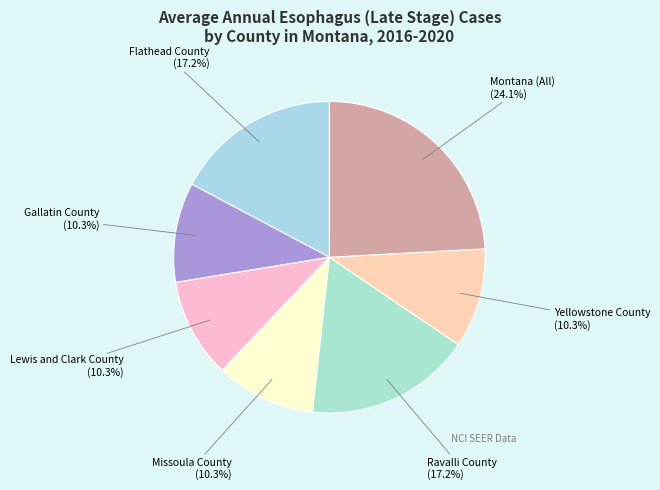

What is the largest slice in the pie chart?

Montana (All)